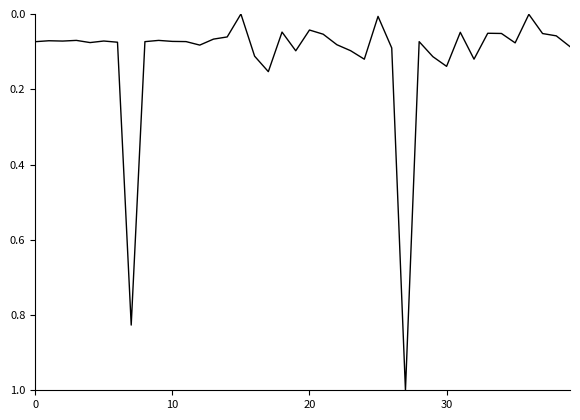

What is the maximum value shown in the chart?

1.0